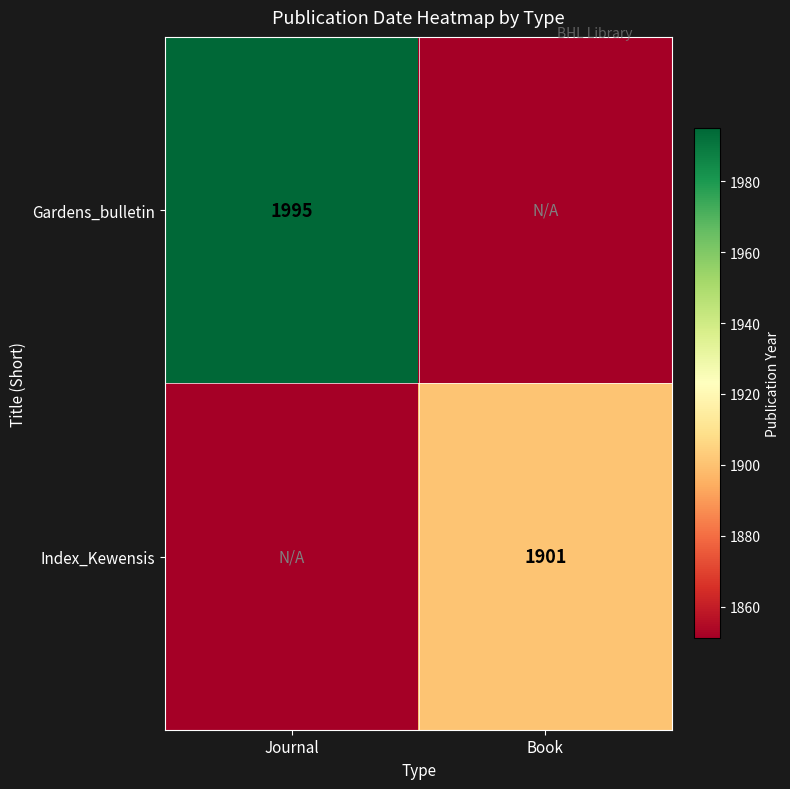

The Gardens_bulletin series shows 1995 at Journal. True or false?

True